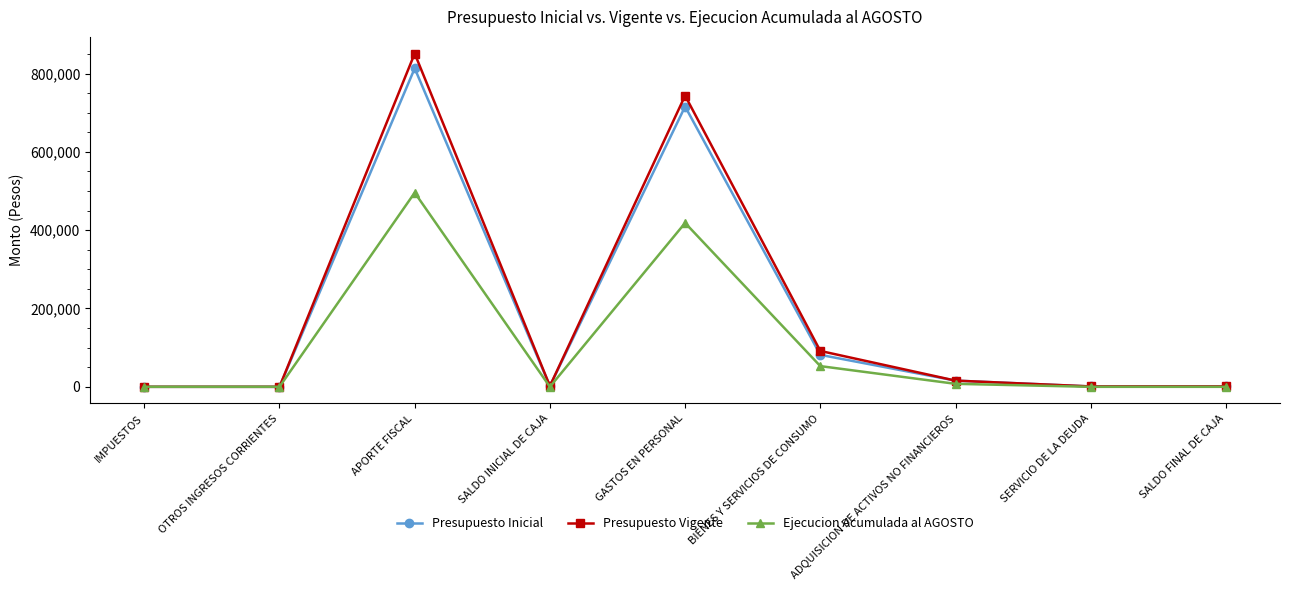

What value does the Presupuesto Inicial series have at SALDO INICIAL DE CAJA, to the nearest 10?

2000